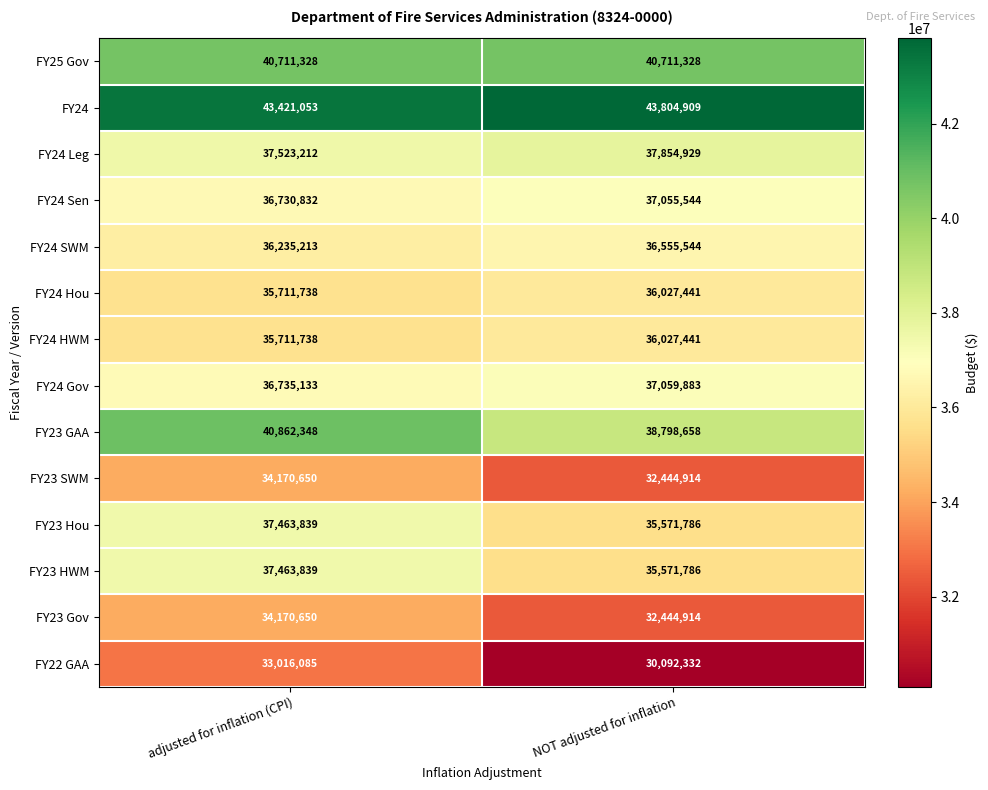

Read the FY23 SWM value at adjusted for inflation (CPI).

34170650